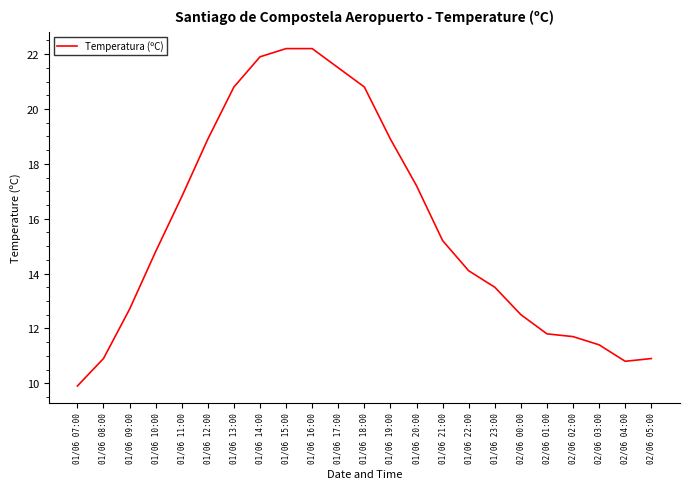

What is the minimum value shown in the chart?

9.9